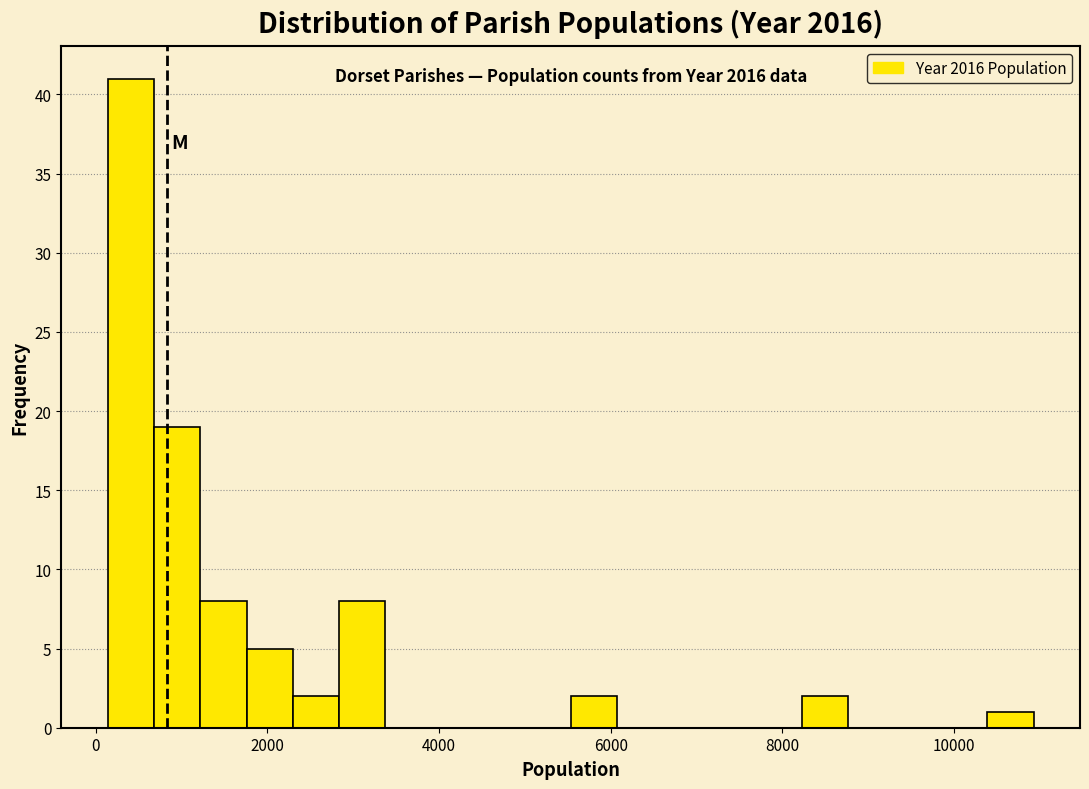

Read against the x-axis, roughly where is the centre of the tallest bar?

400